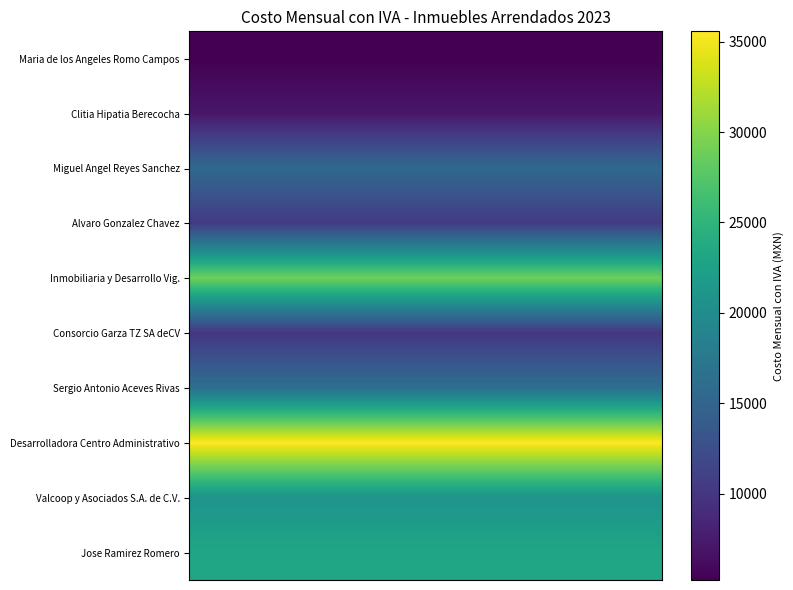

What is the maximum value shown in the chart?

35569.3